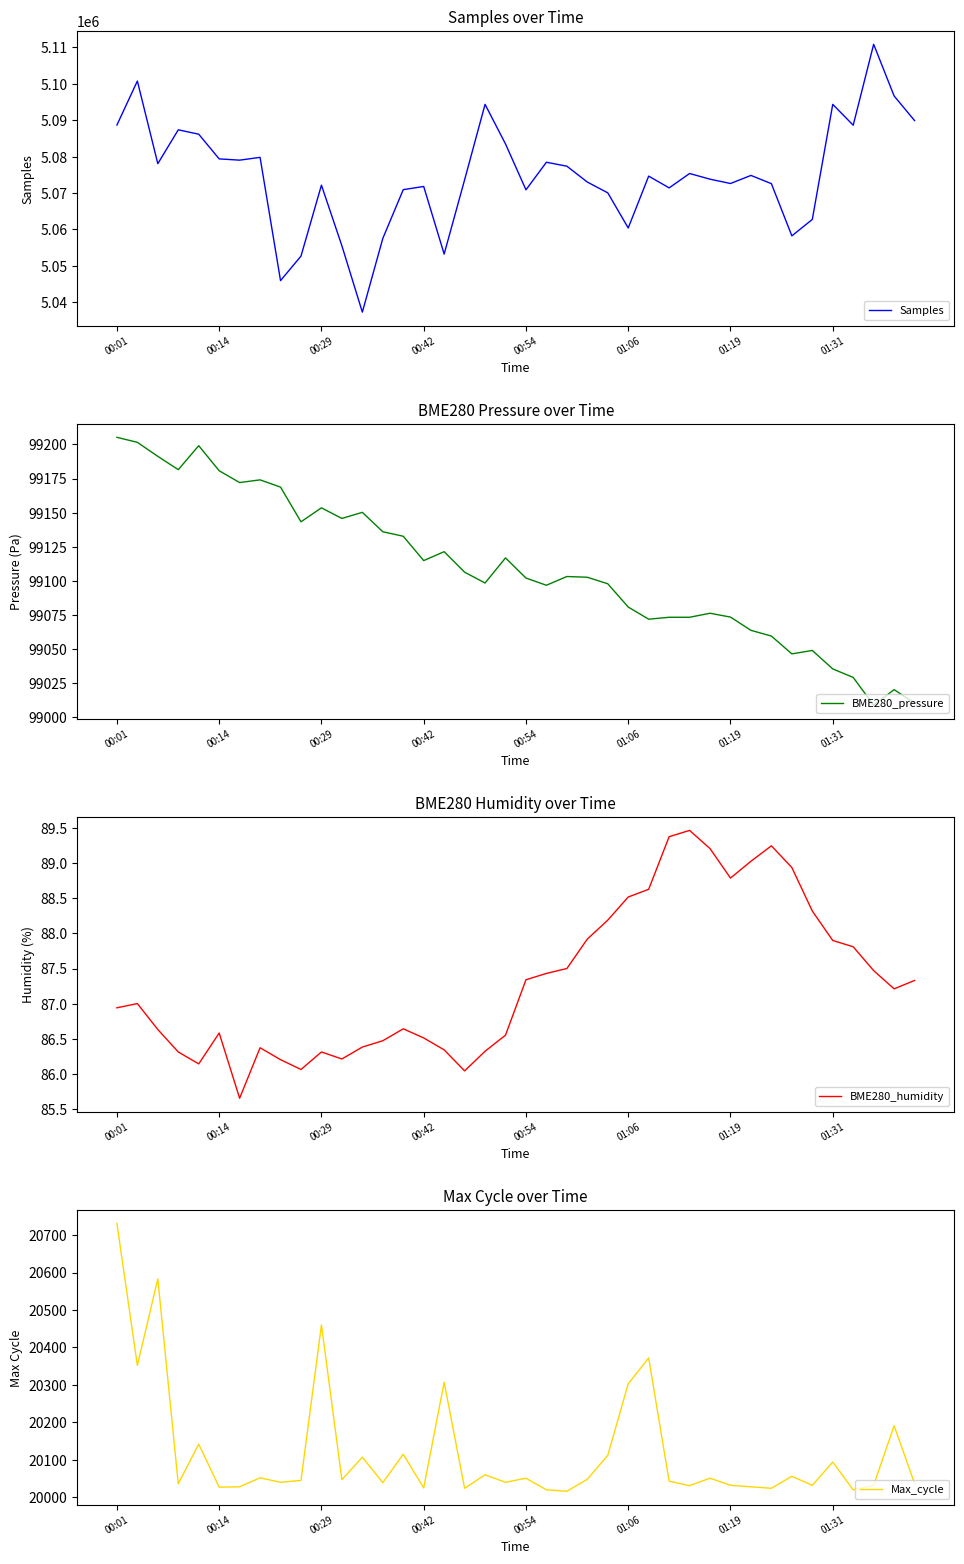

True or false: Max_cycle has a value of 20032 at 01:19.

True